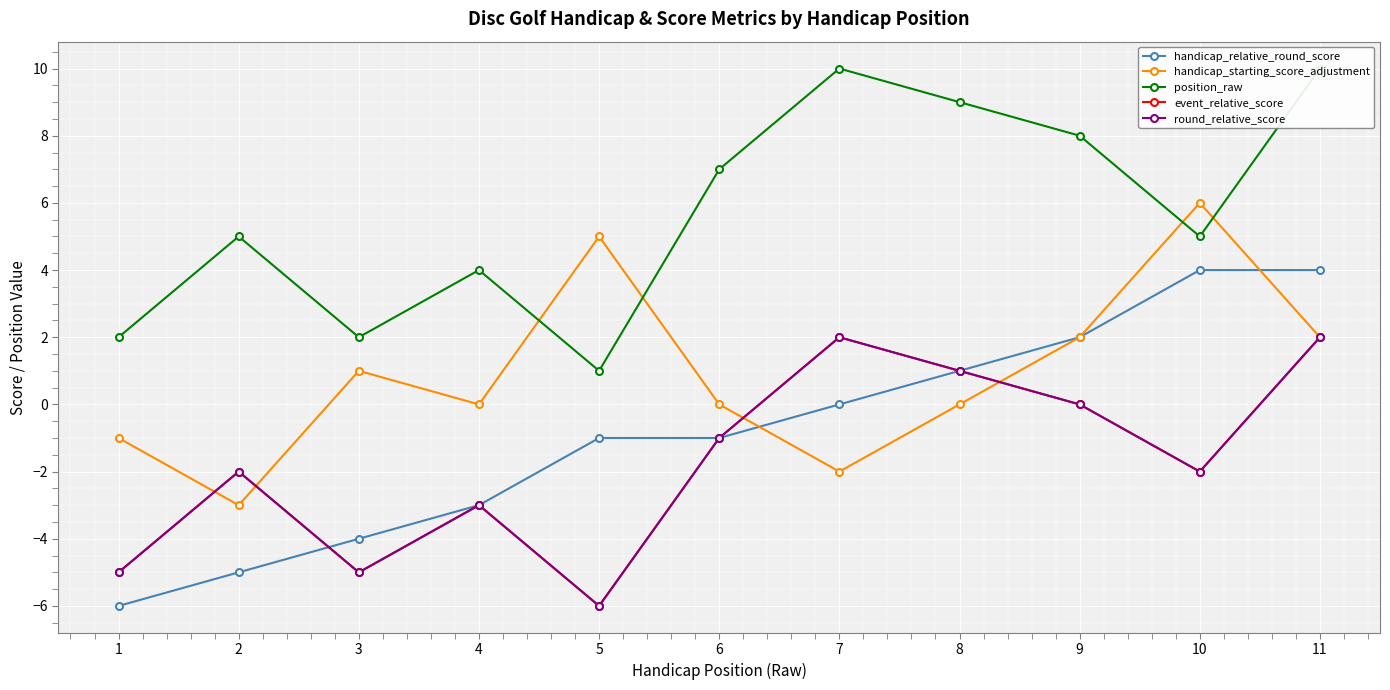

At how many categories does at least one series exceed 0?

11